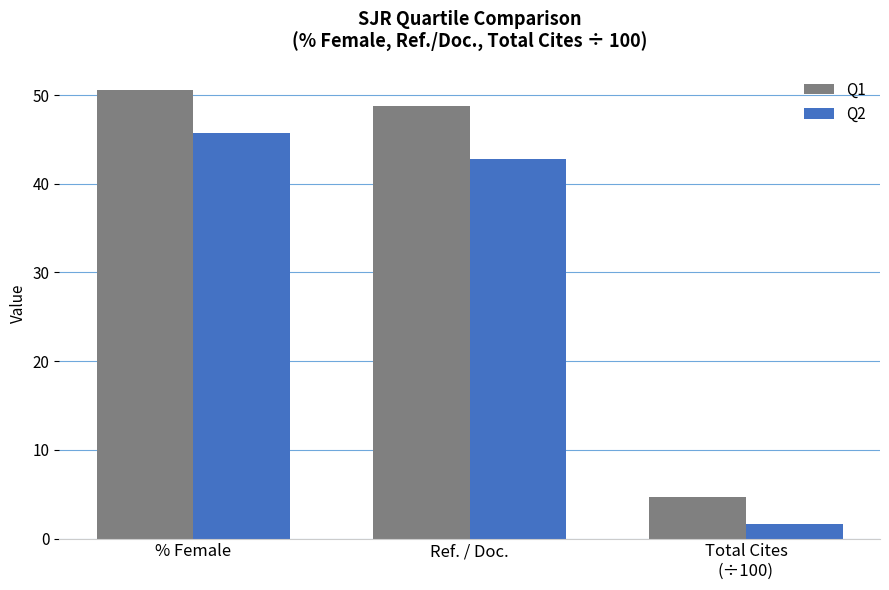

Rank the series at Ref. / Doc. from highest to lowest value.

Q1, Q2